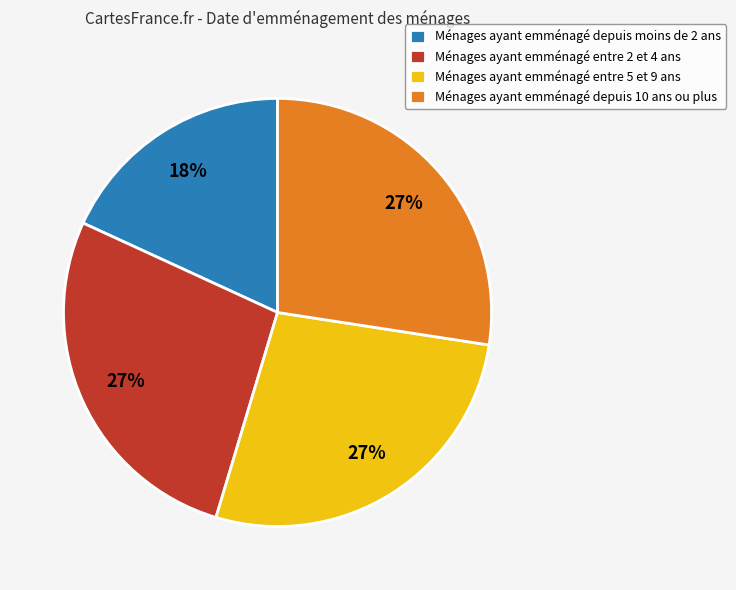

Count the number of slices in the pie.

4